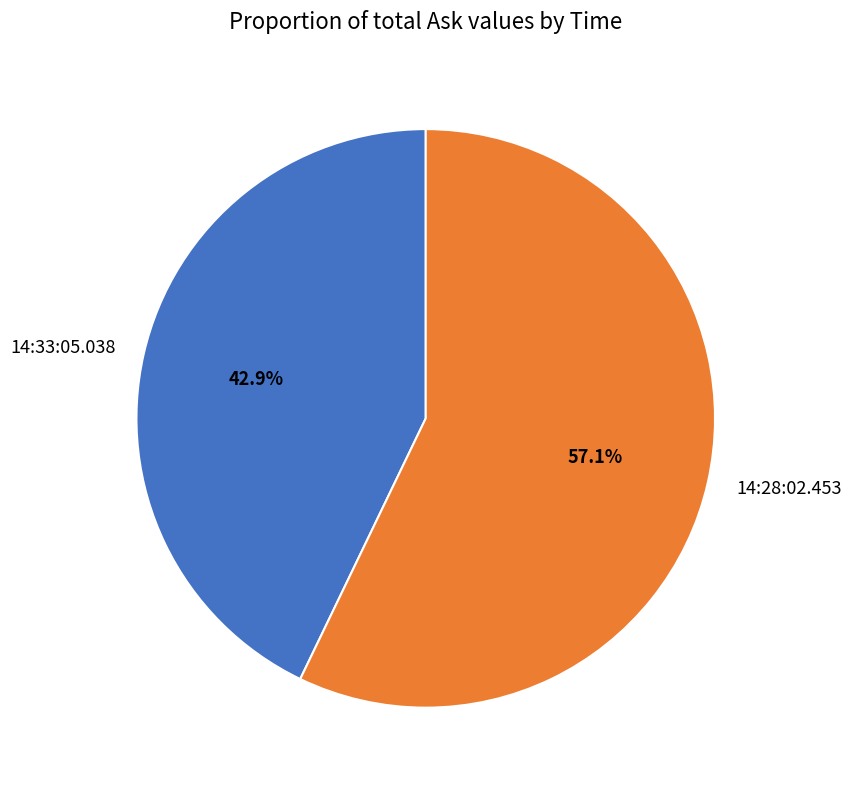

Combined, do 14:33:05.038 and 14:28:02.453 account for over 50%?

Yes